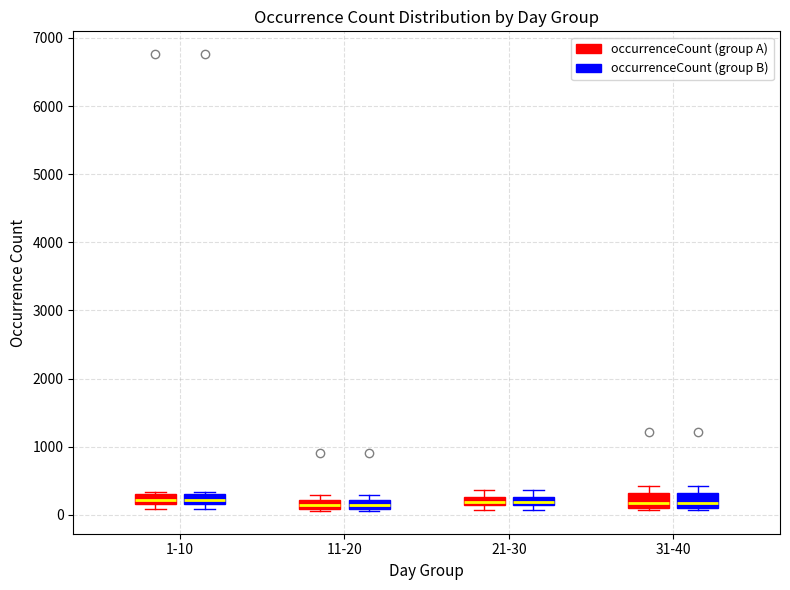

Where is the upper edge of the box for 1-10 (occurrenceCount (group B)) on the y-axis? The values are not printed on the chart, so give them approximately, as read against the axis.

300